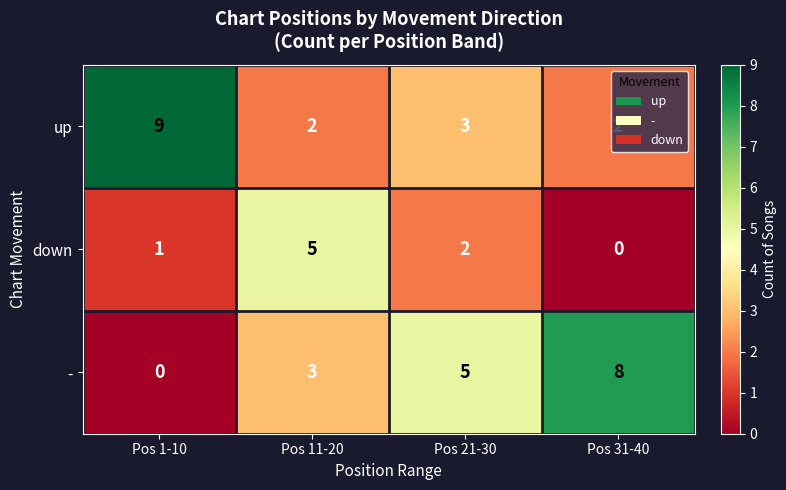

Which series changed the most between Pos 11-20 and Pos 21-30?

down